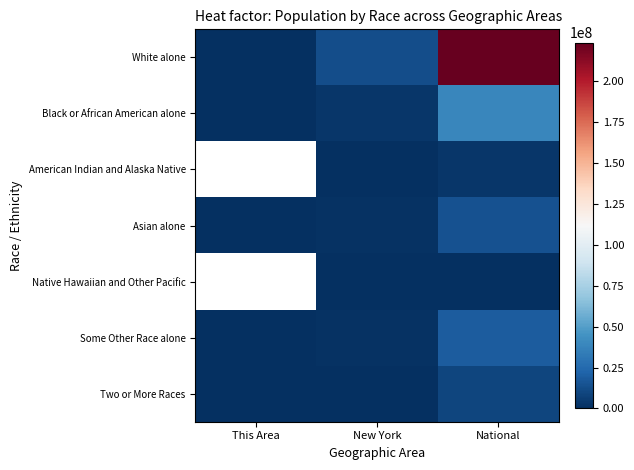

Which series changed the most between This Area and New York?

White alone